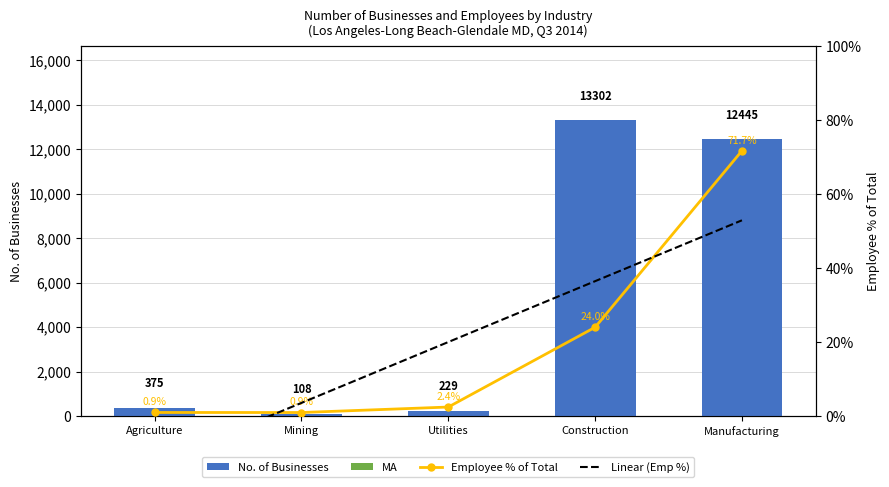

Which series changed the most between Construction and Manufacturing?

No. of Businesses